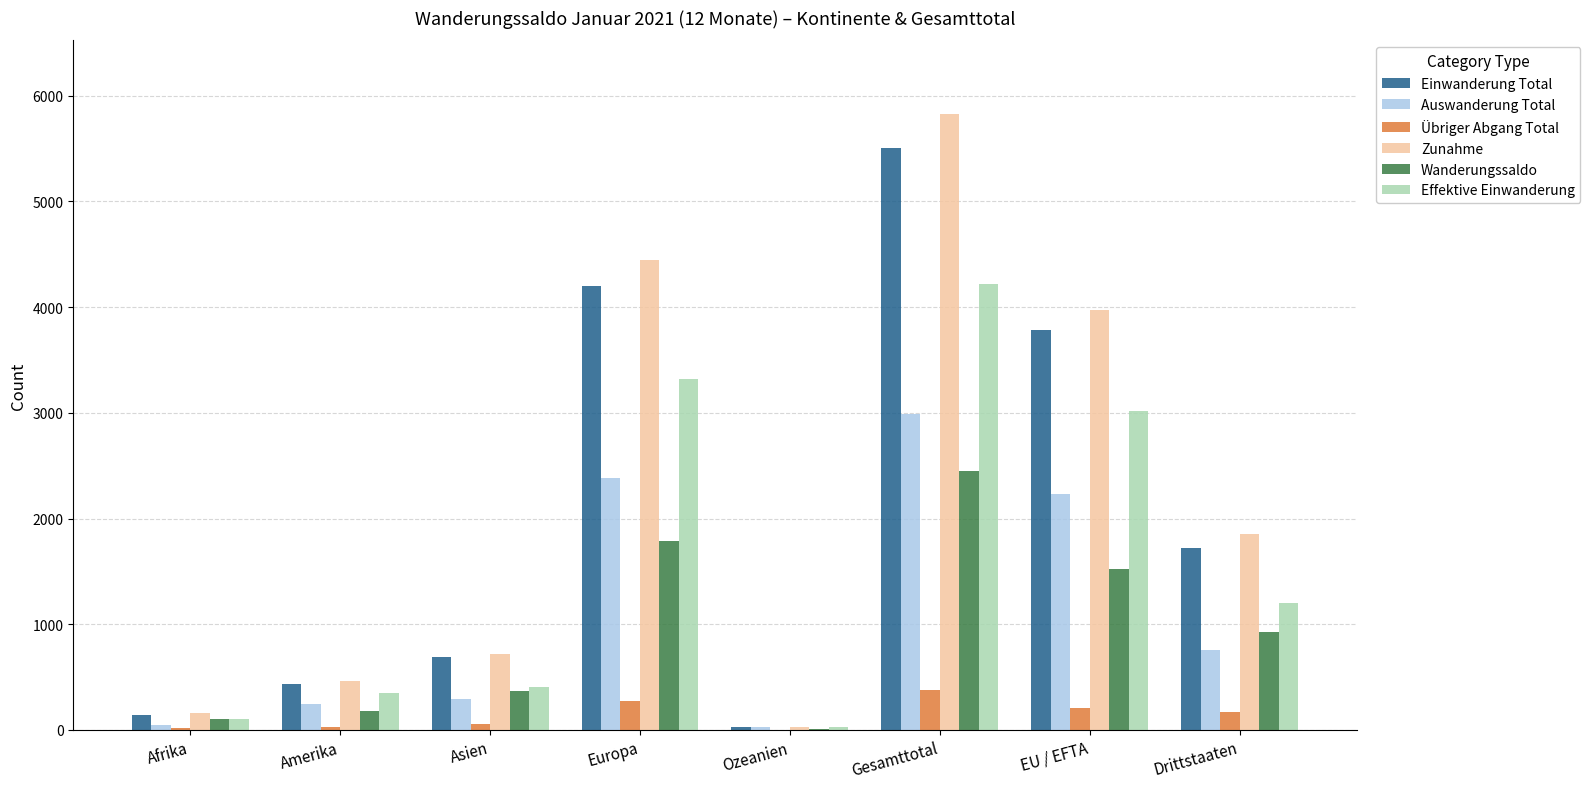

Count the number of data series in this chart.

6